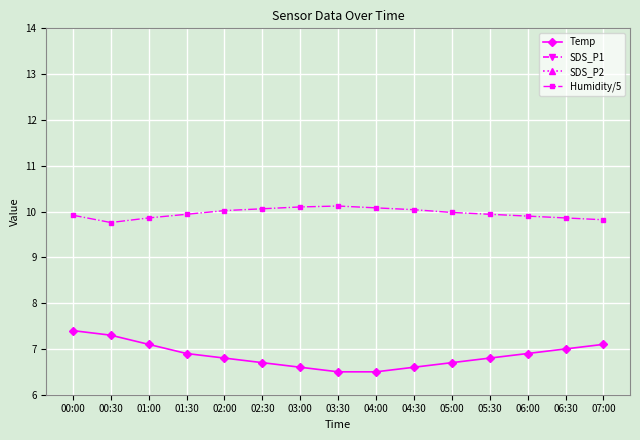

Reading left to right, what are all the values shown in this chart?

Temp: 7.4	7.3	7.1	6.9	6.8	6.7	6.6	6.5	6.5	6.6	6.7	6.8	6.9	7.0	7.1
SDS_P1: 3.4	2.7	2.9	2.8	2.5	2.3	2.1	1.9	2.0	2.2	2.4	2.6	2.8	3.0	3.2
SDS_P2: 1.4	1.2	1.0	1.0	0.9	0.9	0.8	0.9	0.9	1.0	1.1	1.1	1.1	1.2	1.2
Humidity/5: 9.9	9.8	9.9	9.9	10.0	10.1	10.1	10.1	10.1	10.0	10.0	9.9	9.9	9.9	9.8